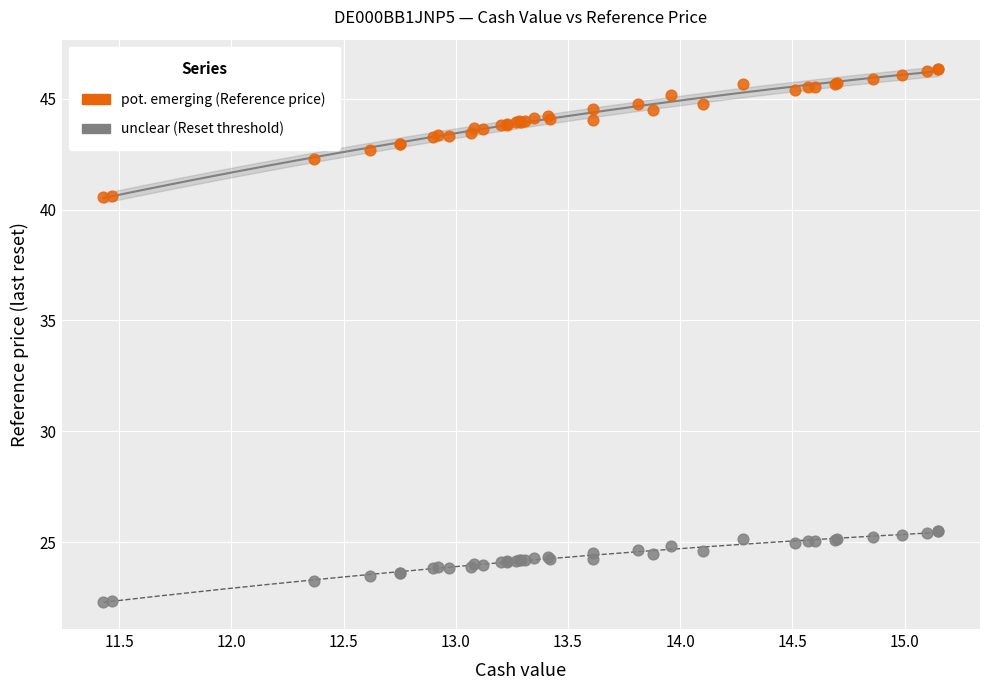

Which series has the largest Y range (max minus min)?

pot. emerging (Reference price)